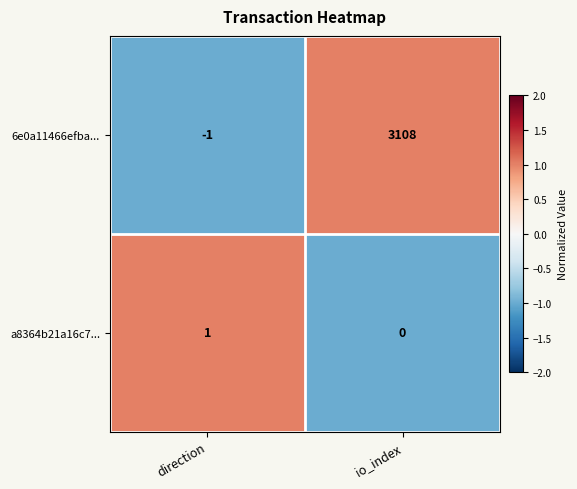

Reading left to right, extract all data points from this chart.

6e0a11466efba...: -1	3108
a8364b21a16c7...: 1	0